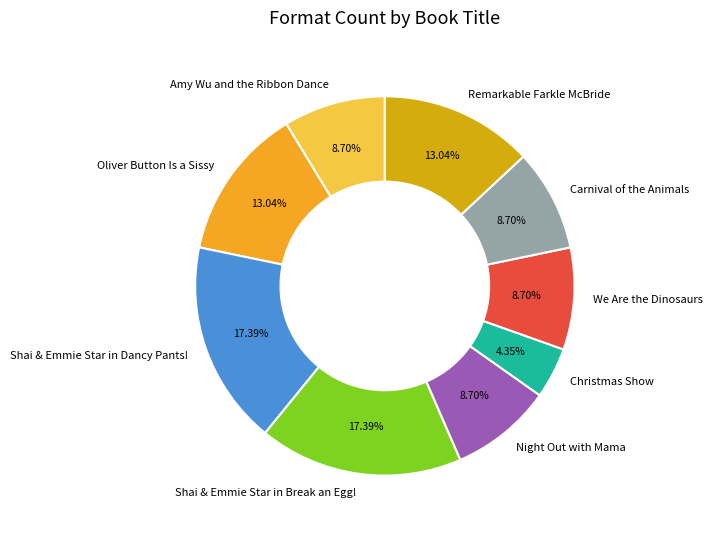

Count the number of slices in the pie.

9